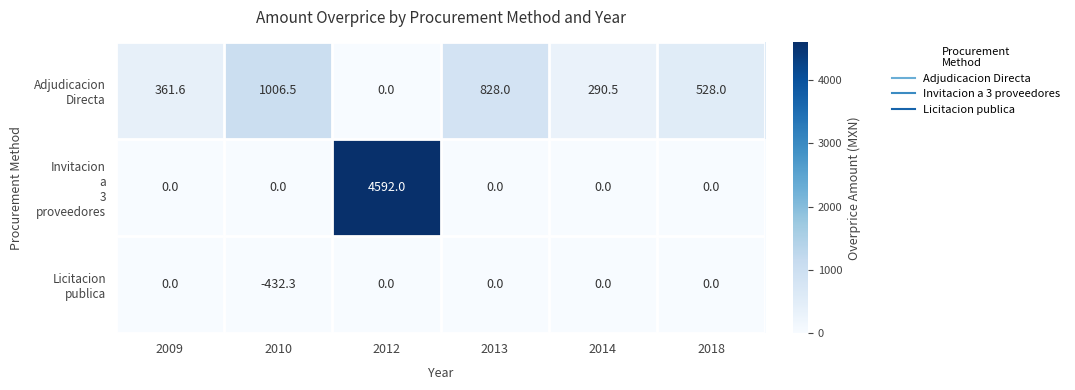

What is the minimum value shown in the chart?

-432.3